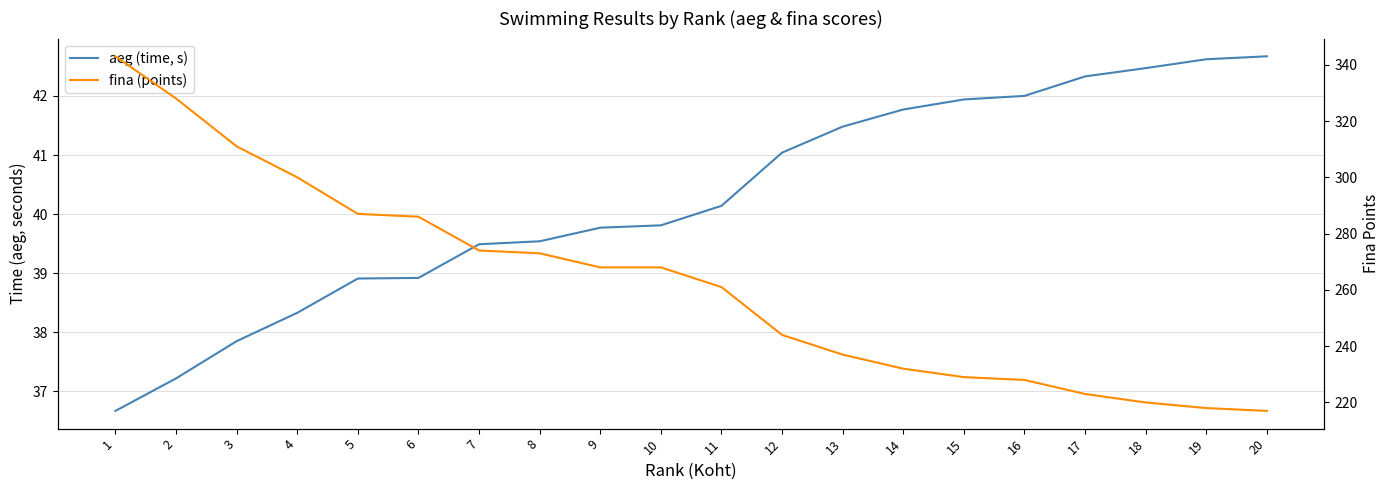

True or false: aeg (time, s) and fina (points) intersect in this chart.

False